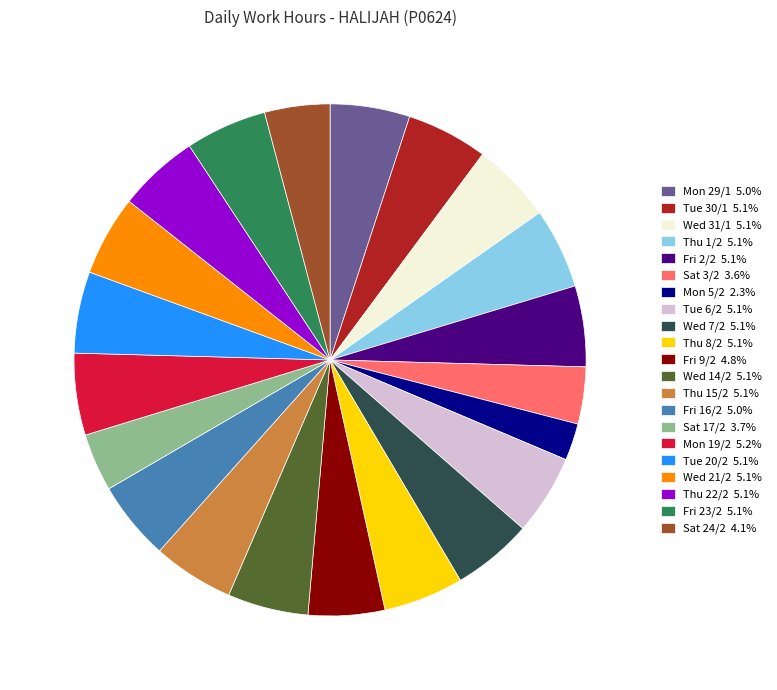

Do Thu 1/2 5.1% and Fri 9/2 4.8% together represent more than half of the pie?

No